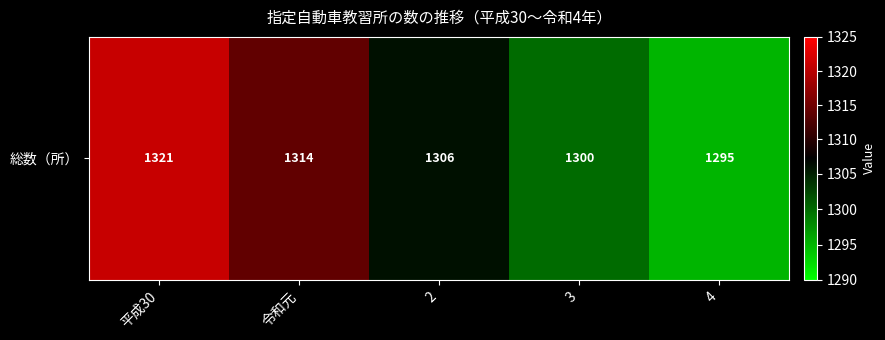

What is the difference between the values at 令和元 and 4?

19